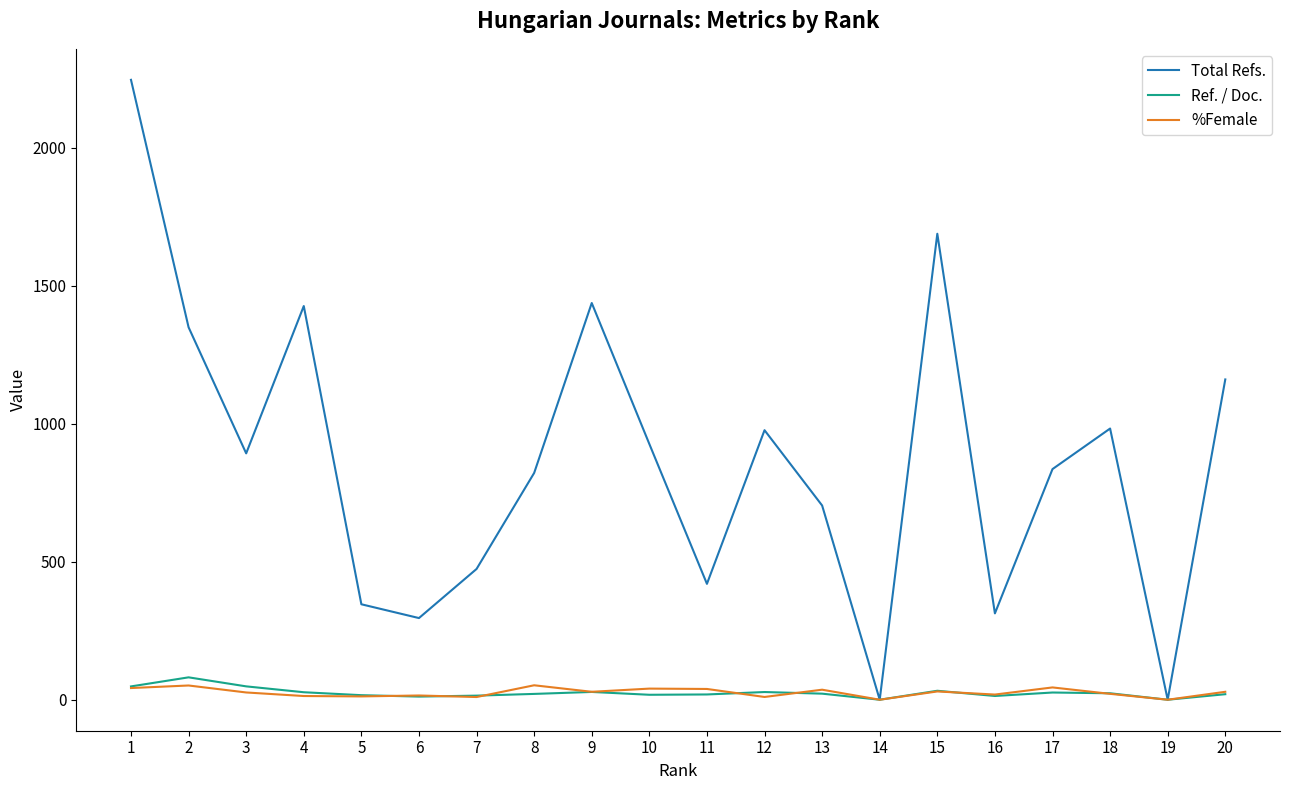

List the series in order of their peak value, lowest first.

%Female, Ref. / Doc., Total Refs.